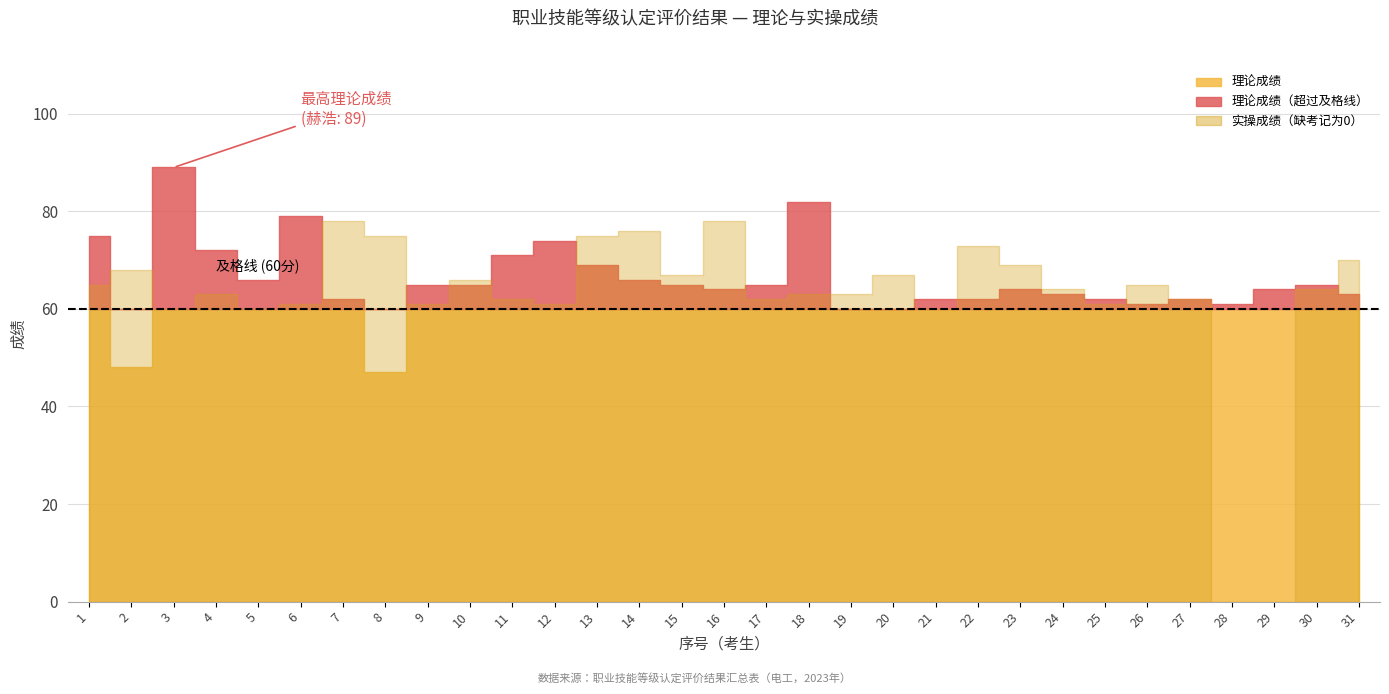

Which series ends up on top after the final intersection of 实操成绩 and 理论成绩?

实操成绩